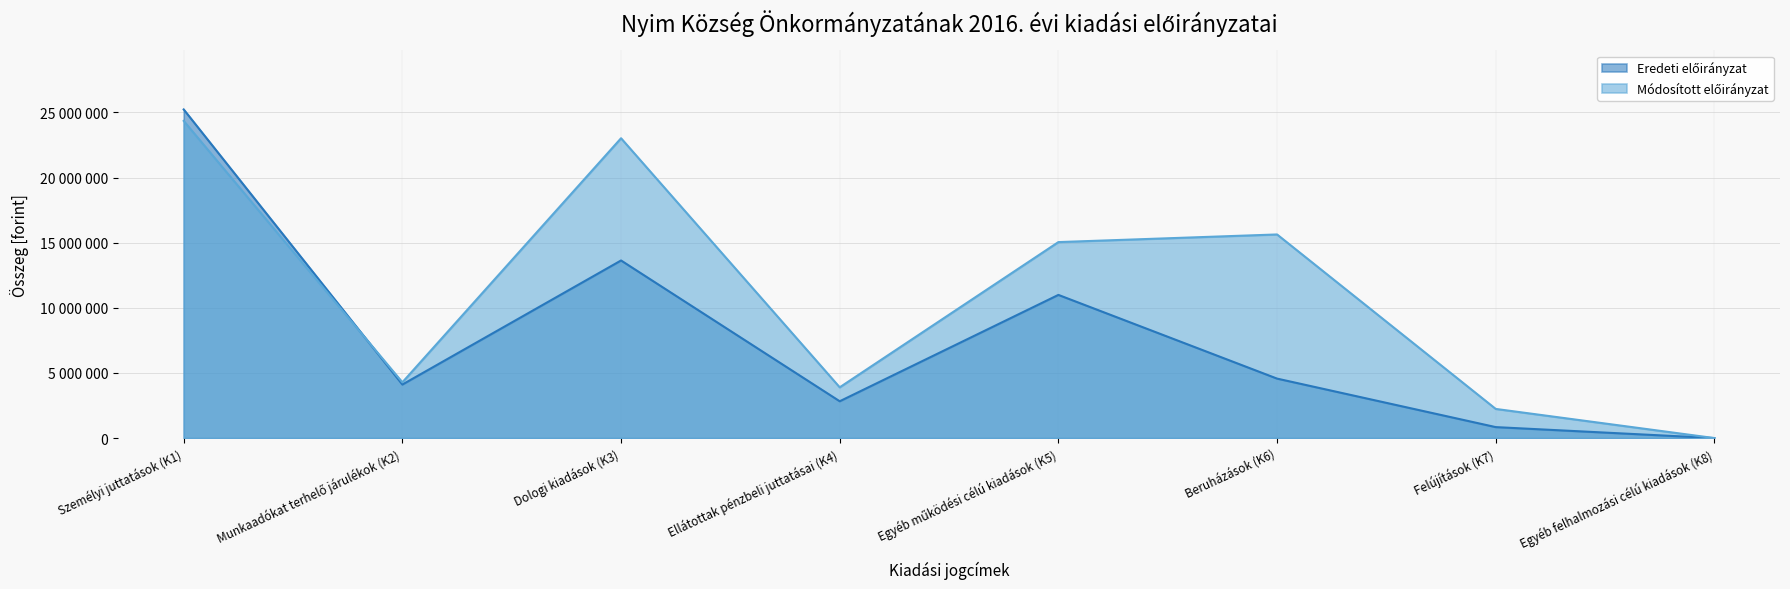

How many categories are shown in the chart?

8